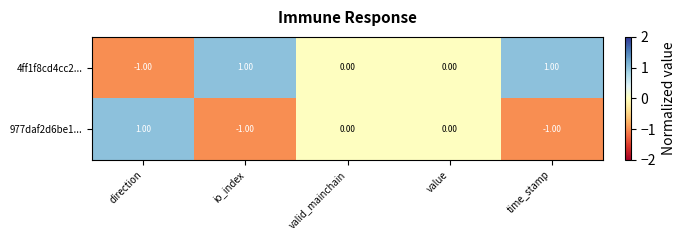

Is the value of 4ff1f8cd4cc2... at io_index greater than the value of 977daf2d6be1... at io_index?

Yes